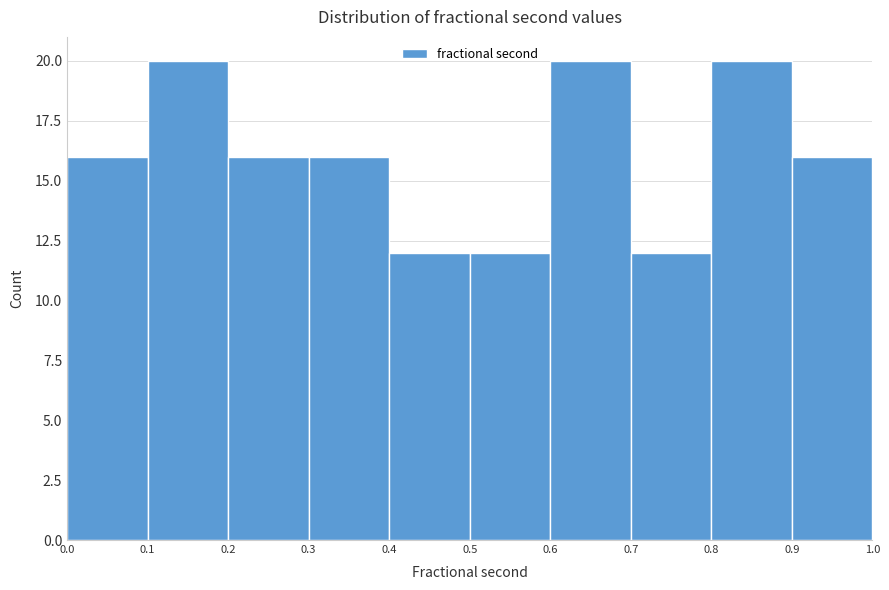

Reading left to right, list every bar in this chart as the range it spans on the x-axis followed by its height. The values are not printed on the chart, so give them approximately, as read against the axis.

0.0 to 0.1: 16
0.1 to 0.2: 20
0.2 to 0.3: 16
0.3 to 0.4: 16
0.4 to 0.5: 12
0.5 to 0.6: 12
0.6 to 0.7: 20
0.7 to 0.8: 12
0.8 to 0.9: 20
0.9 to 1.0: 16